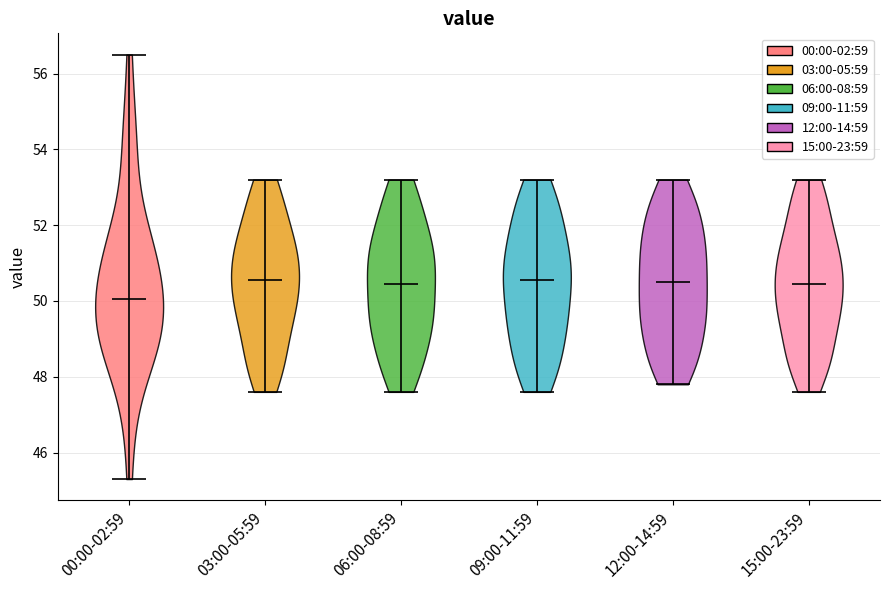

Reading left to right, read every violin against the y-axis: where its median line is, and the lowest and highest points it reaches. The values are not printed on the chart, so give them approximately, as read against the axis.

00:00-02:59: median line 50.0, lowest point 45.4, highest point 56.6
03:00-05:59: median line 50.6, lowest point 47.6, highest point 53.2
06:00-08:59: median line 50.4, lowest point 47.6, highest point 53.2
09:00-11:59: median line 50.6, lowest point 47.6, highest point 53.2
12:00-14:59: median line 50.6, lowest point 47.8, highest point 53.2
15:00-23:59: median line 50.4, lowest point 47.6, highest point 53.2